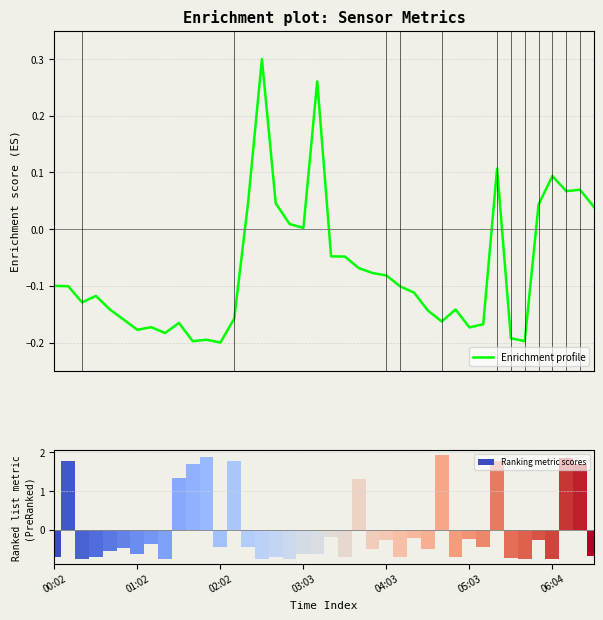

How many data points in Ranking metric scores are less than 0?

30